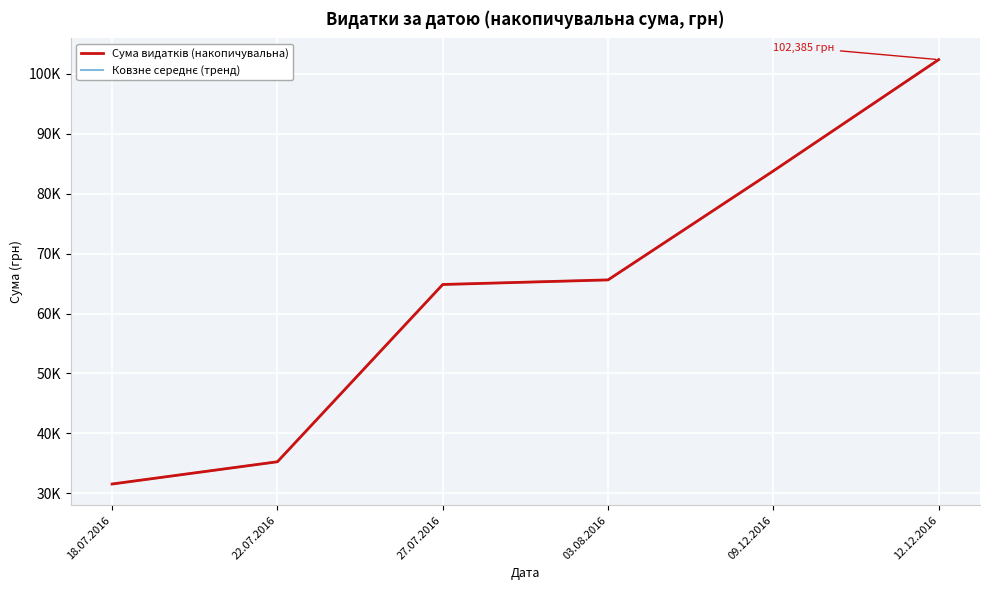

True or false: Сума видатків (накопичувальна) and Ковзне середнє (тренд) intersect in this chart.

False